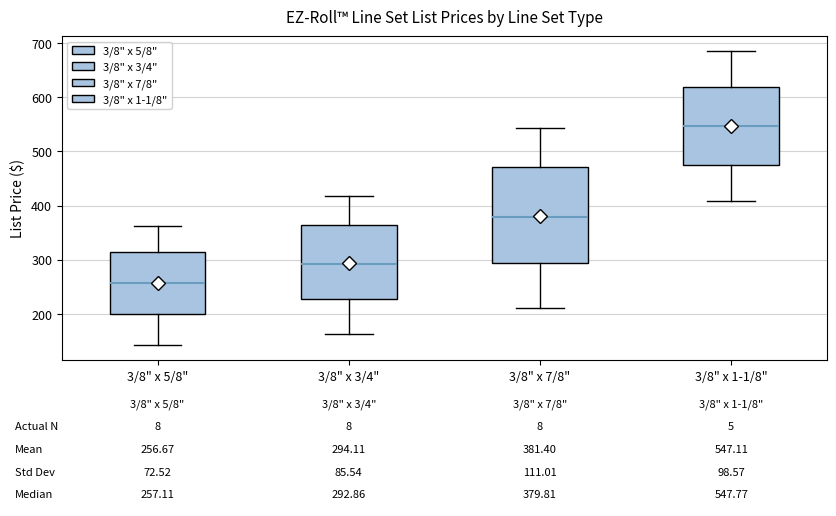

Which box has the highest median line?

3/8" x 1-1/8"